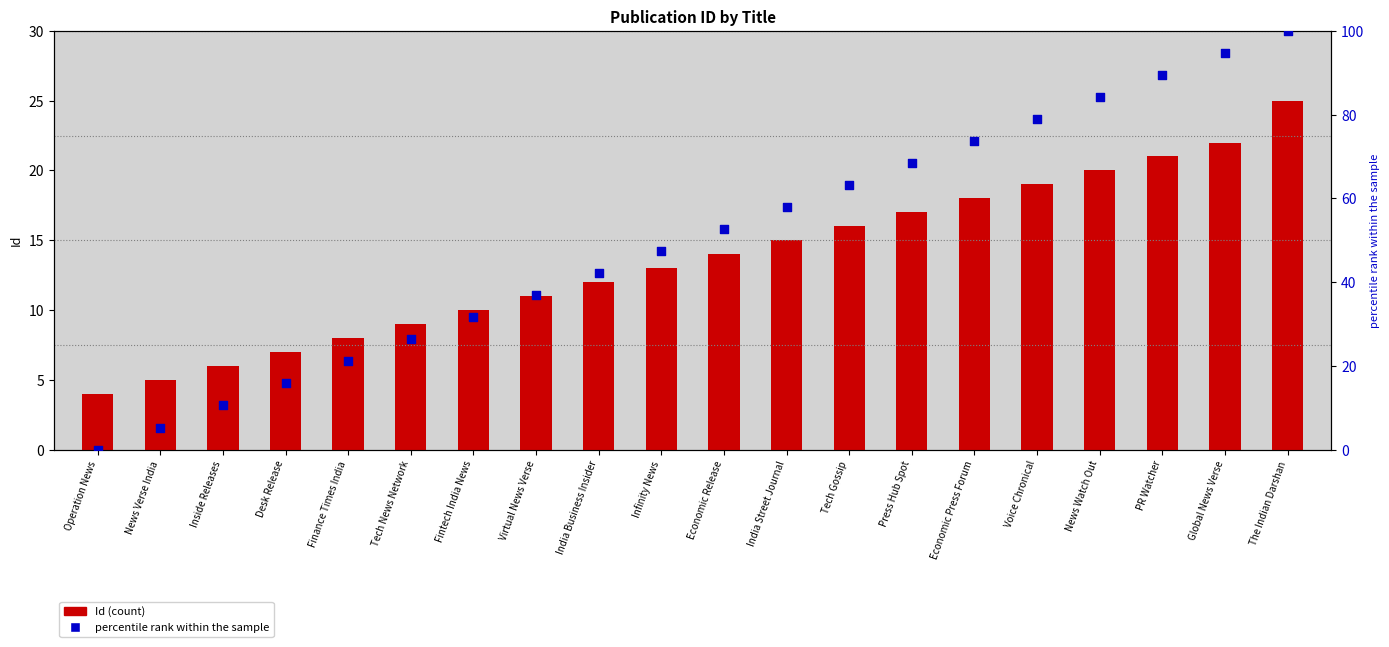

At how many categories does at least one series exceed 17?

16